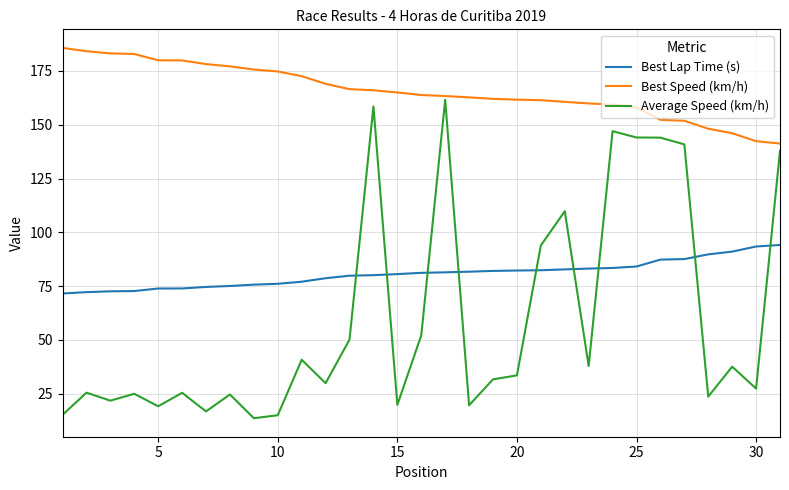

List the series in order of their peak value, highest first.

Best Speed (km/h), Average Speed (km/h), Best Lap Time (s)